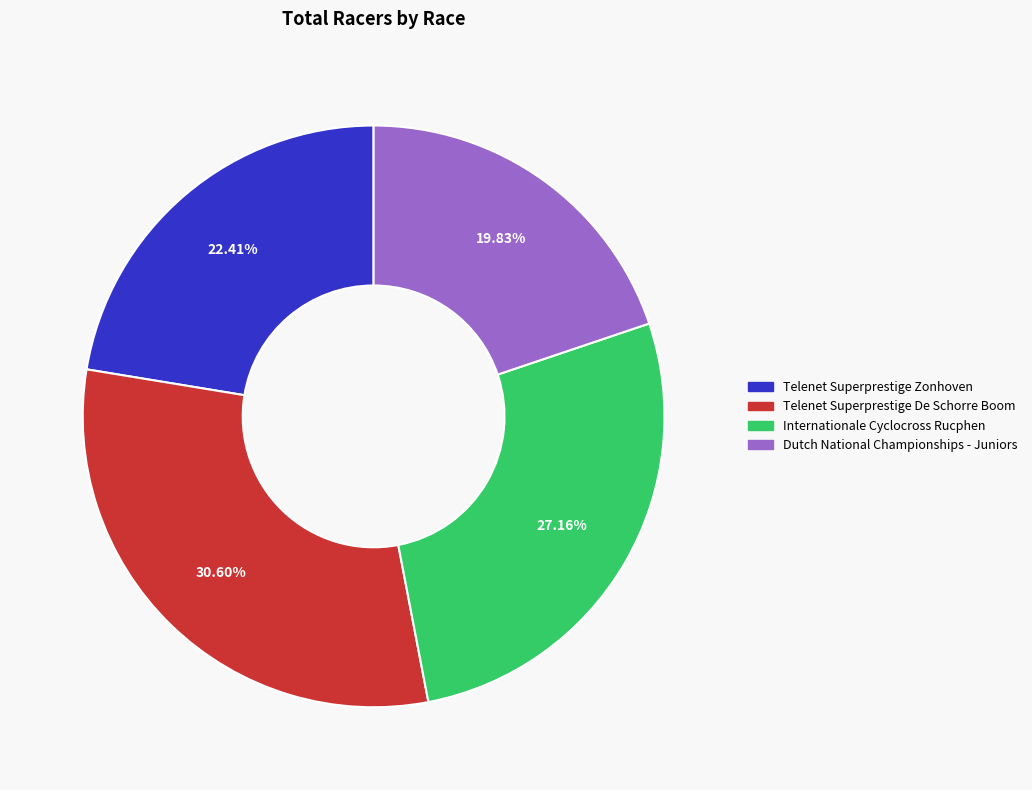

Approximately how many times larger is the value at Telenet Superprestige De Schorre Boom compared to Internationale Cyclocross Rucphen?

1.1